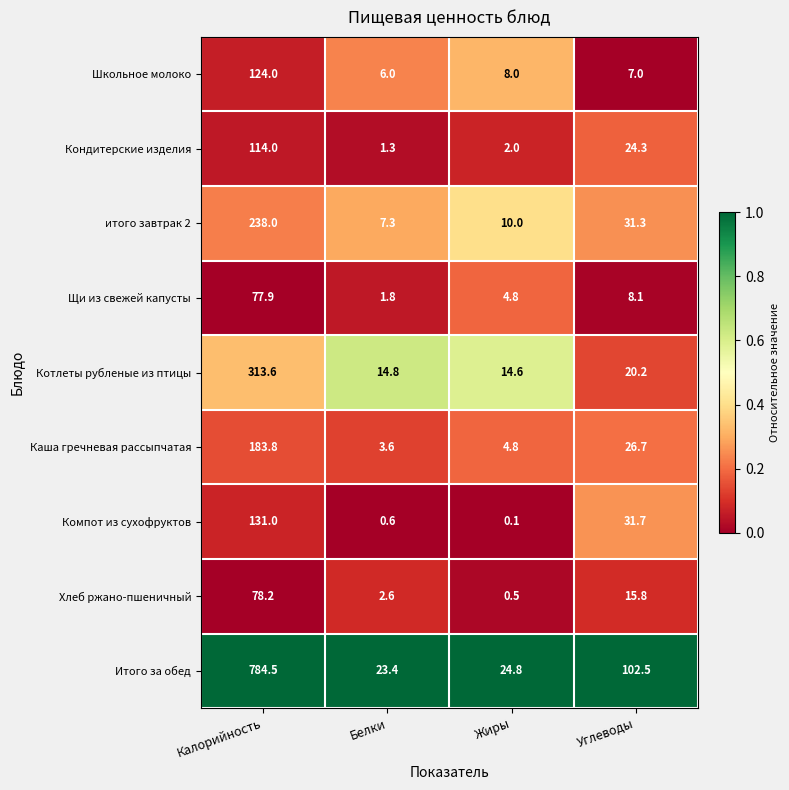

Count the number of data series in this chart.

9